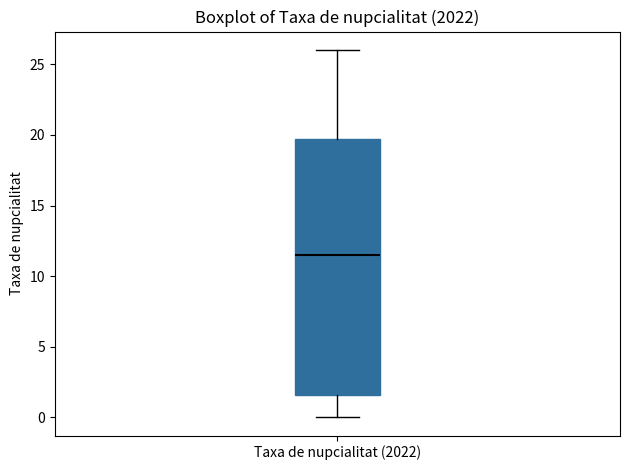

Transcribe this box plot: give where the median line is, the range the box spans, and where the two whiskers end, as read against the y-axis. The values are not printed on the chart, so give them approximately, as read against the axis.

median 11.5, box 1.5 to 19.5, whiskers 0.0 to 26.0